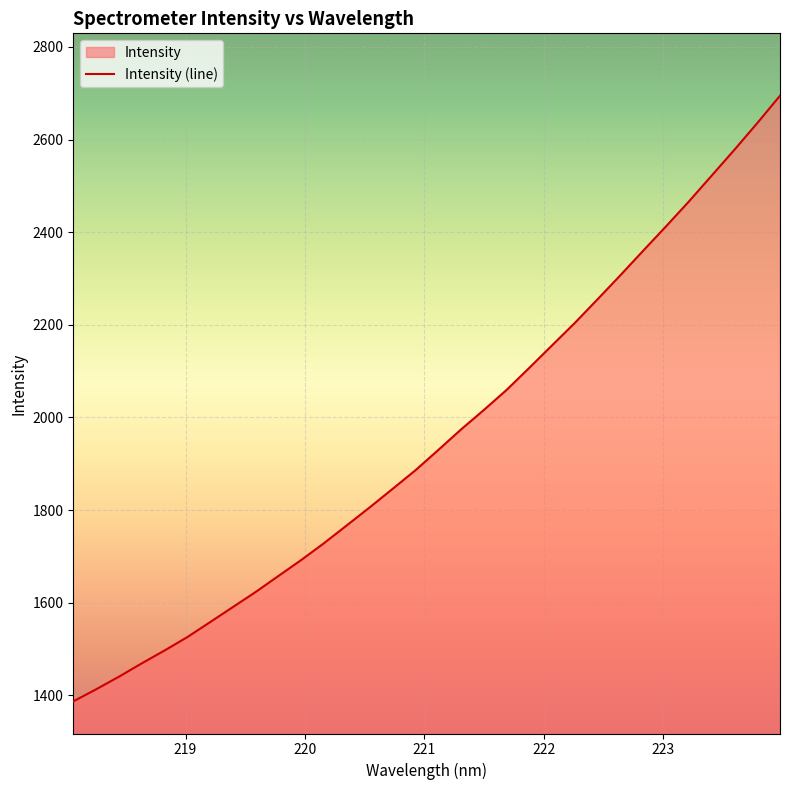

Which label corresponds to the smallest value in the chart?

218.0596